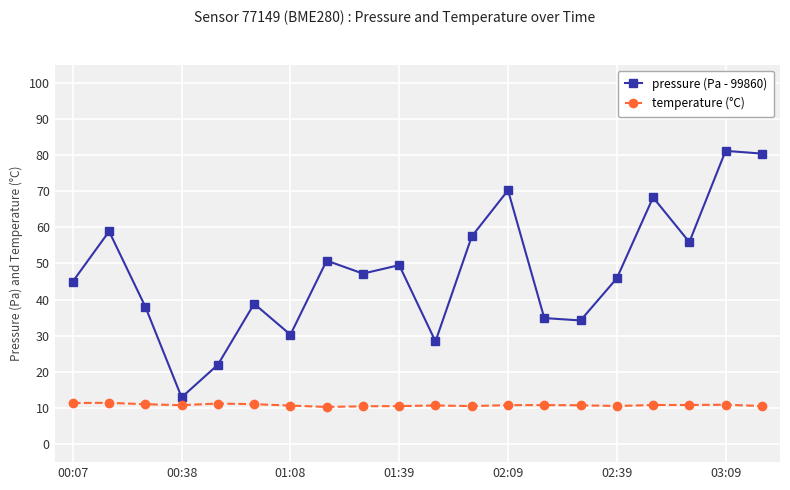

True or false: pressure (Pa - 99860) and temperature (°C) intersect in this chart.

False